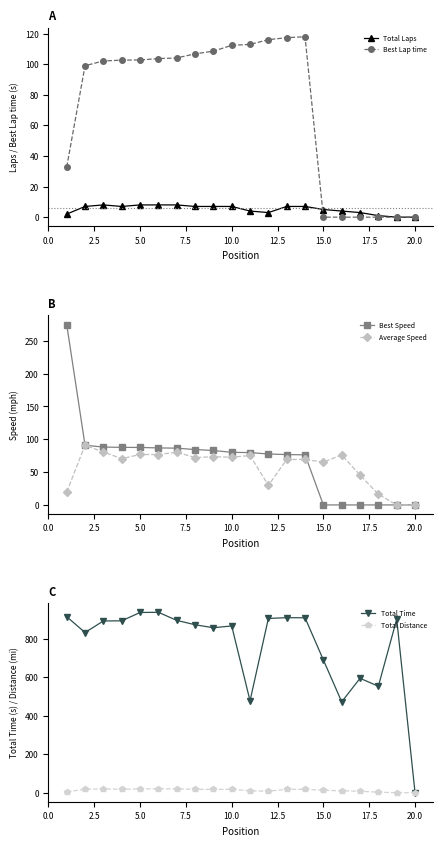

The value of Total Laps at 16 is 4.7. True or false?

False